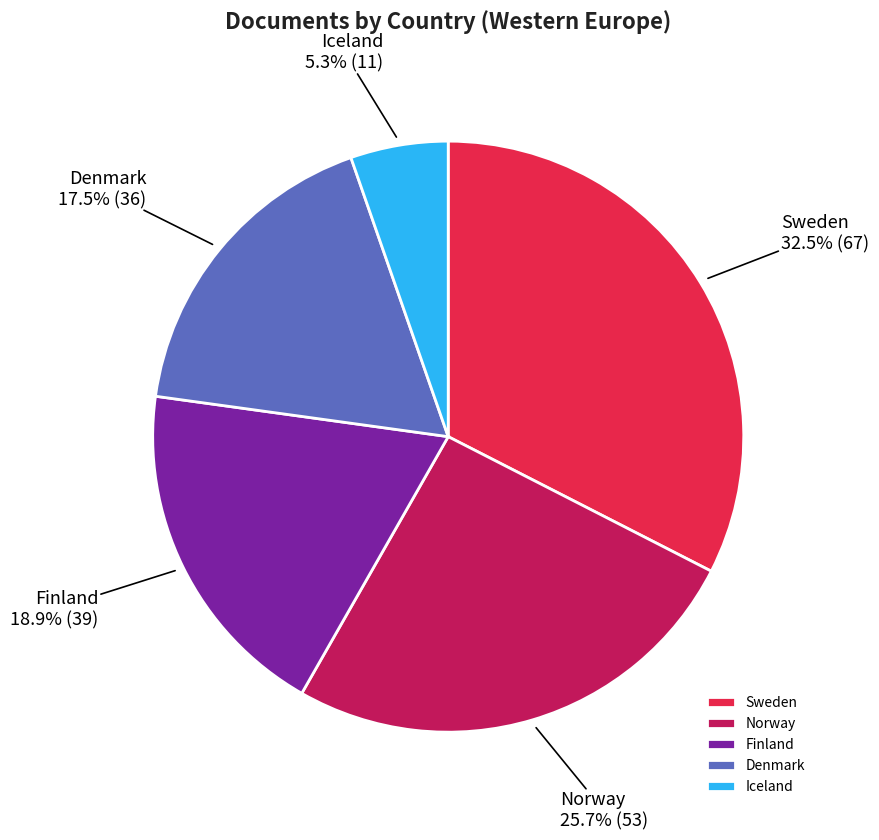

Which has a higher value, Denmark or Norway?

Norway